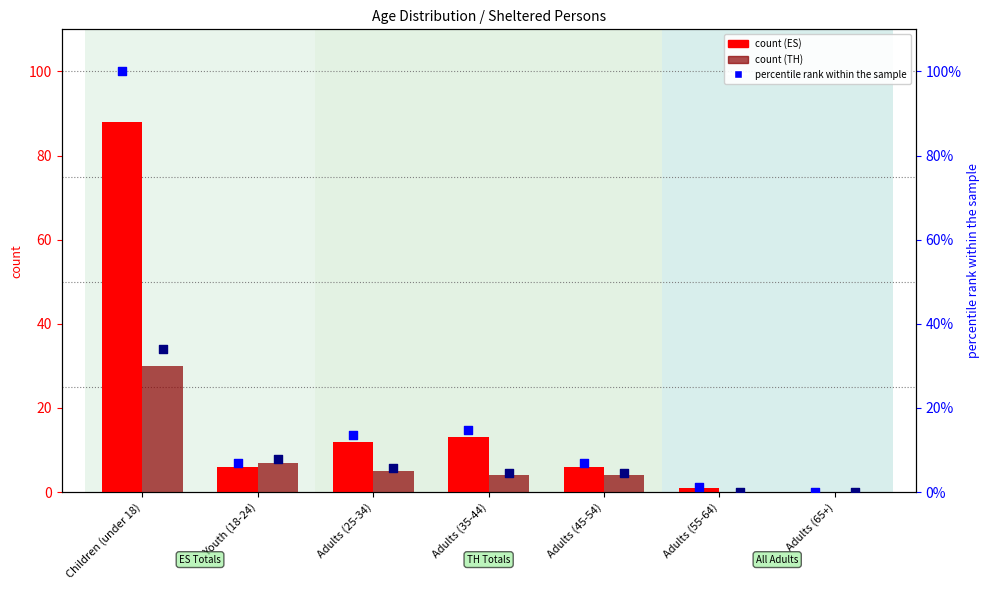

What is the total value across all series at Adults (35-44)?

36.3